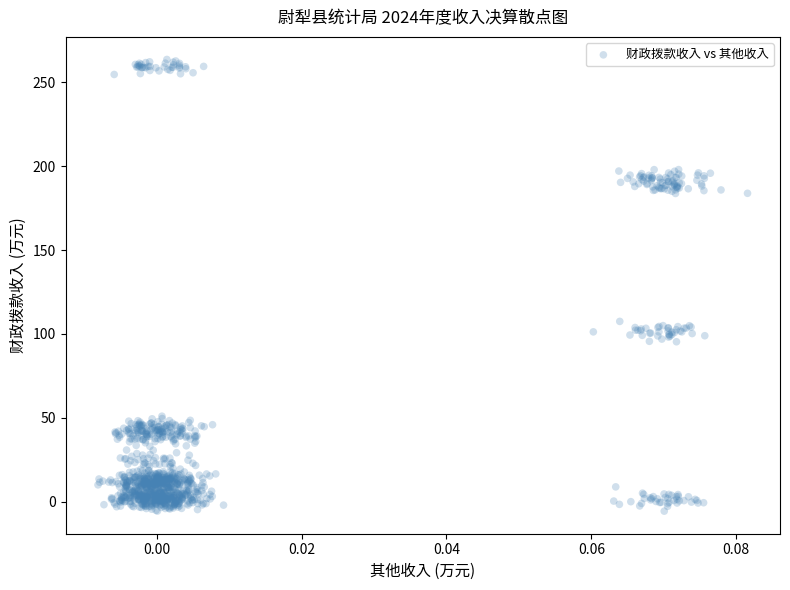

Count the number of points in this scatter plot.

1040